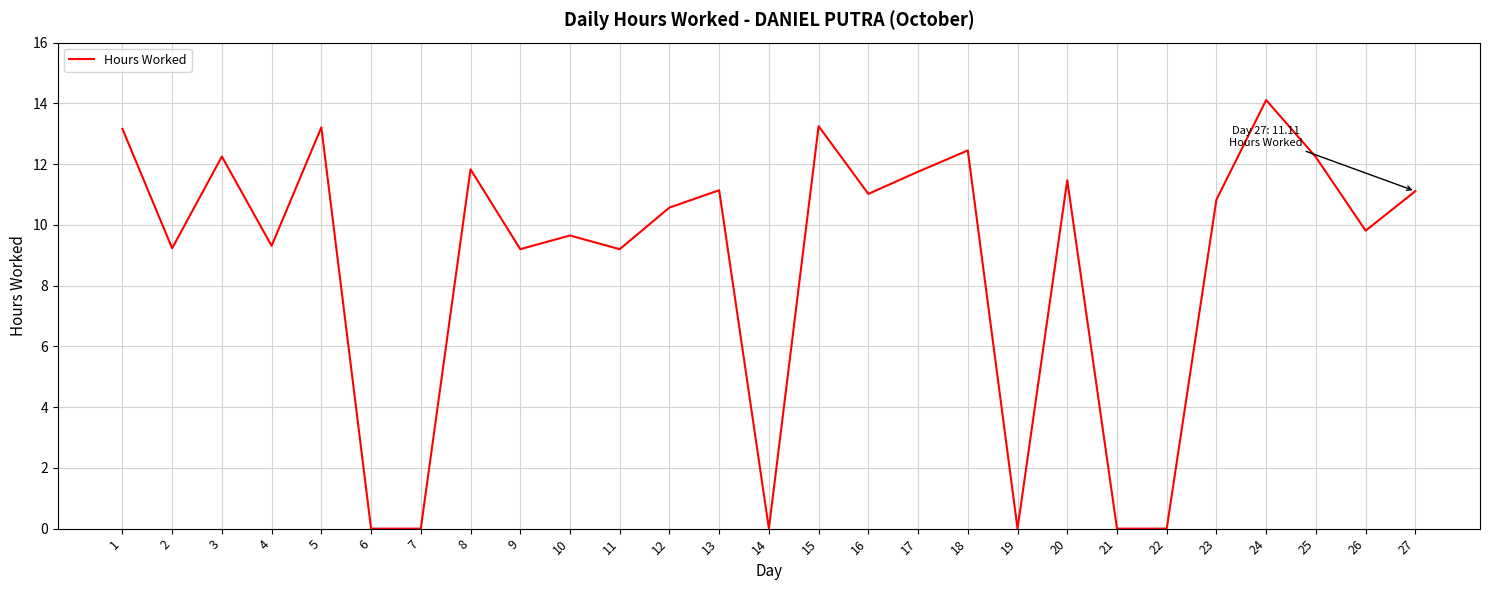

Where is the first local maximum?

3